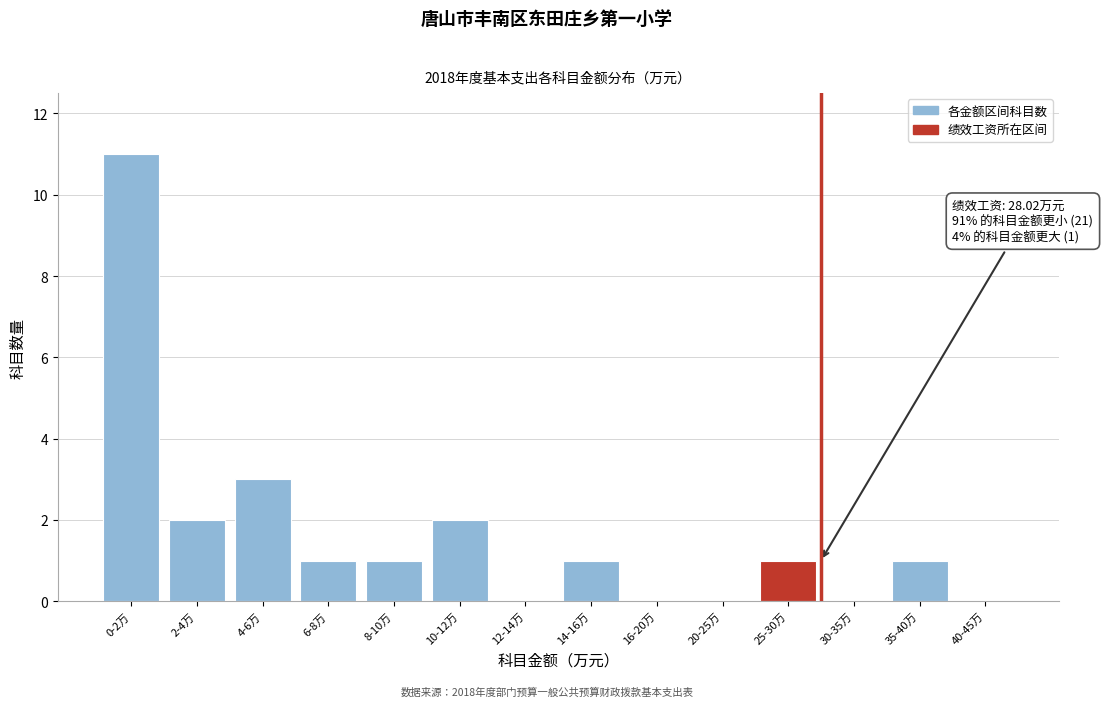

Reading left to right, extract all data points from this chart.

0-2万=11	2-4万=2	4-6万=3	6-8万=1	8-10万=1	10-12万=2	12-14万=0	14-16万=1	16-20万=0	20-25万=0	25-30万=1	30-35万=0	35-40万=1	40-45万=0